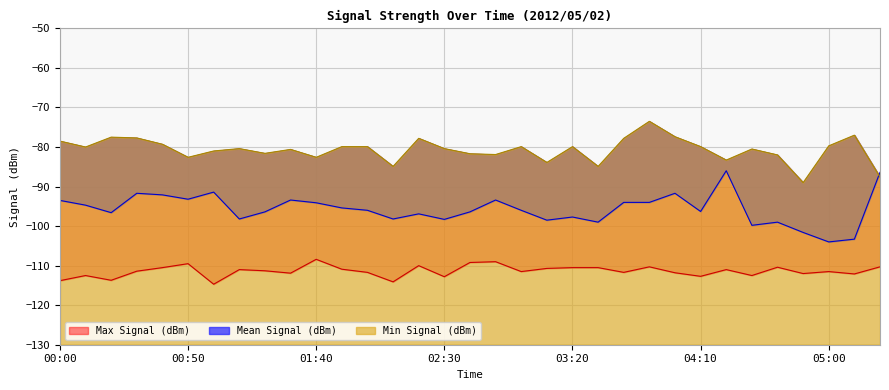

What is the total value across all series at 00:10?

-287.2